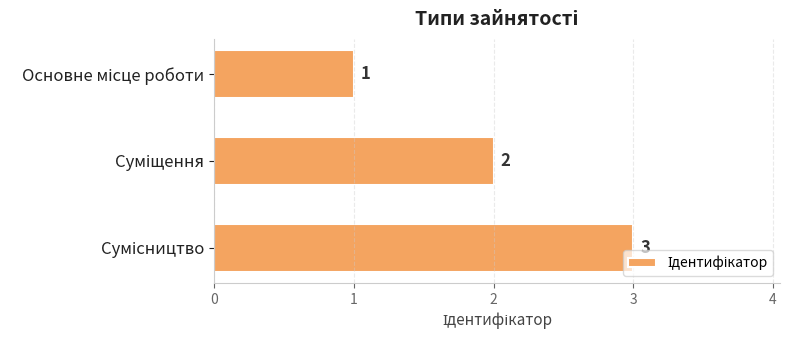

What is the sum of all values?

6